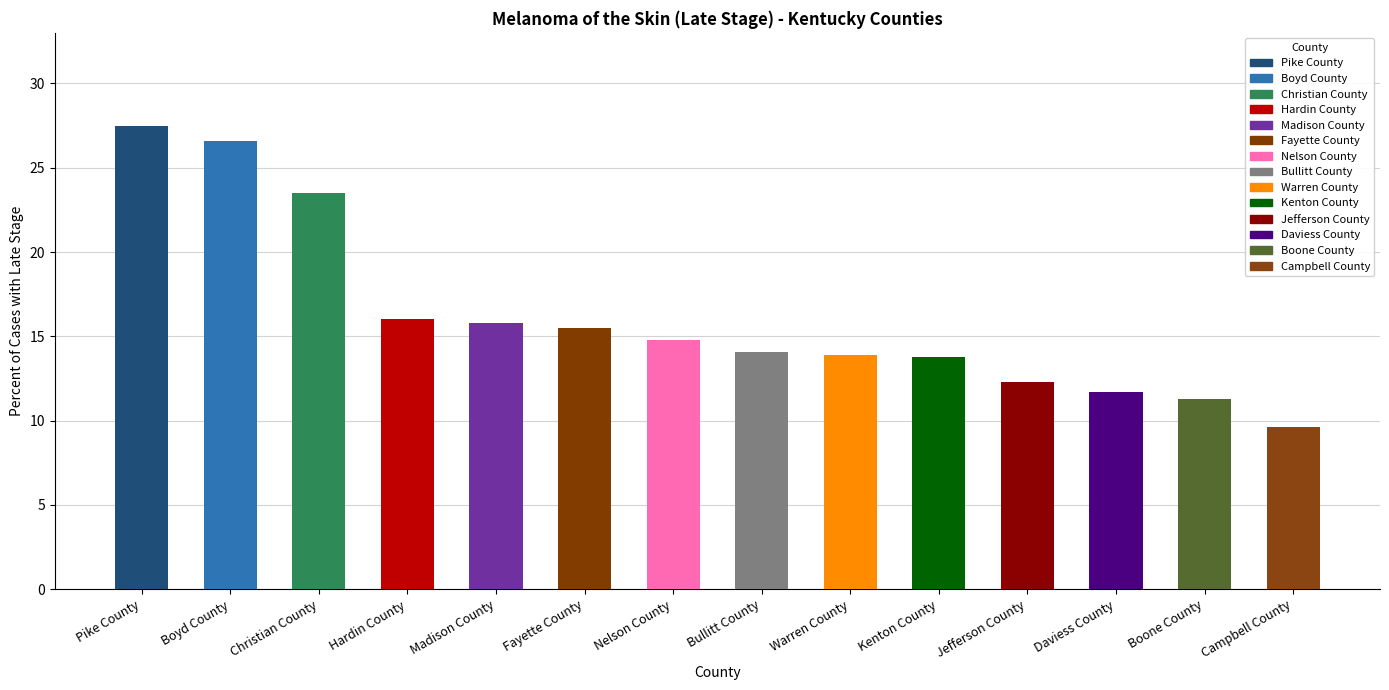

What is the value of the 11th bar from the left?

12.3